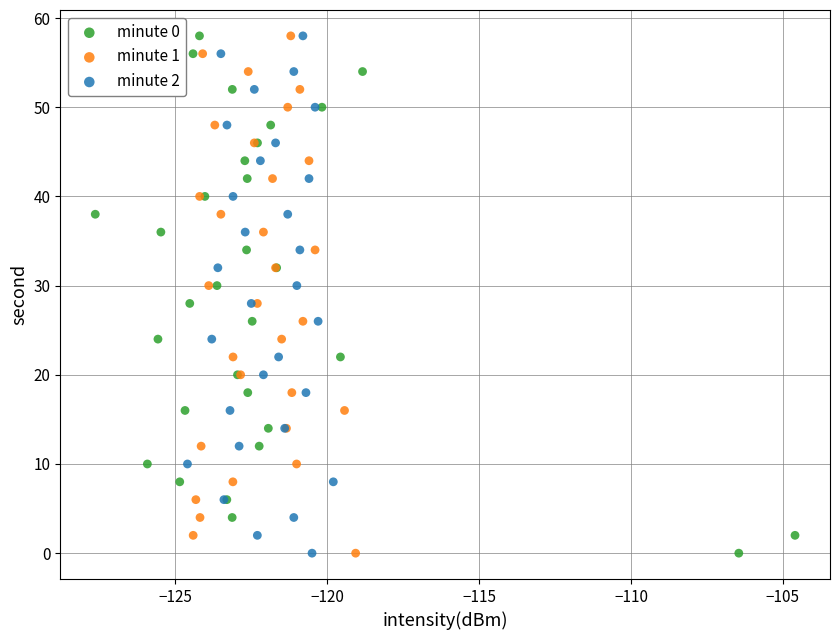

What are all the series names shown in the legend?

minute 0, minute 1, minute 2